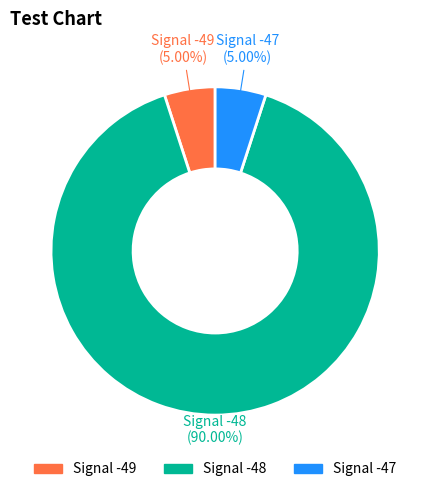

How many segments does this pie chart have?

3